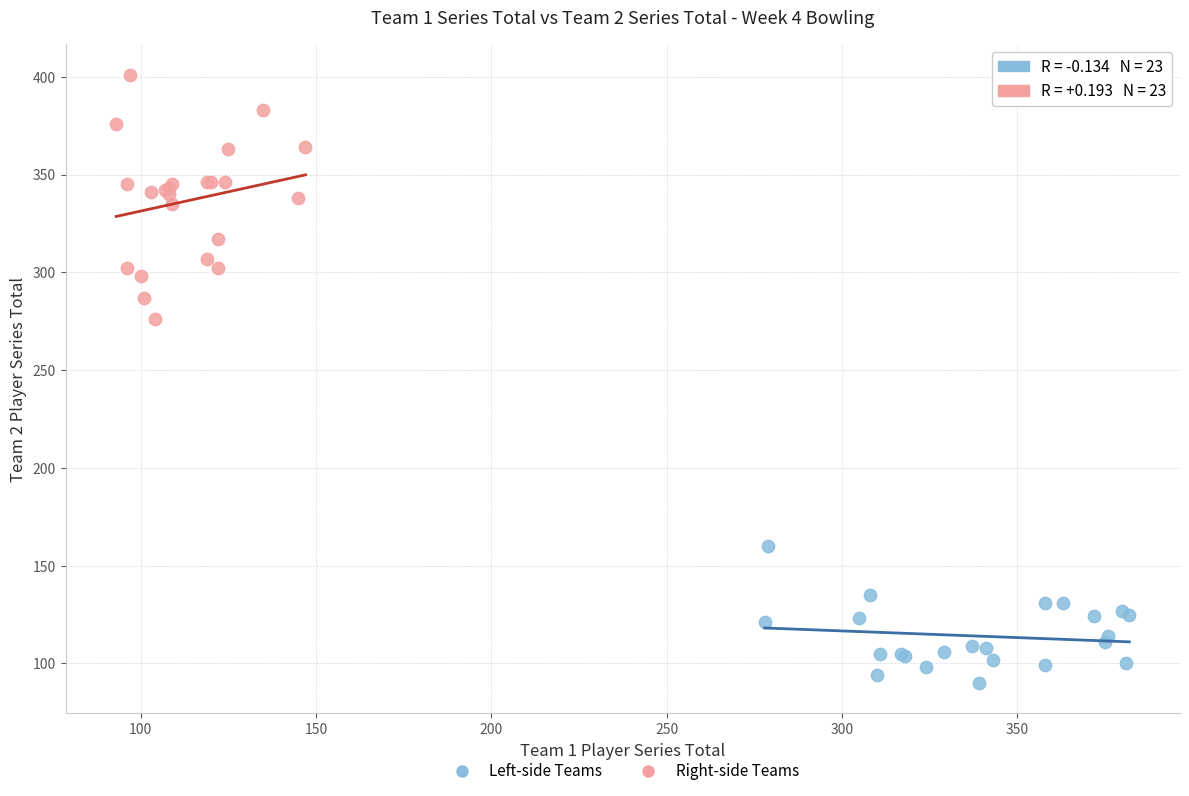

Which series has the widest spread of Y values?

Right-side Teams